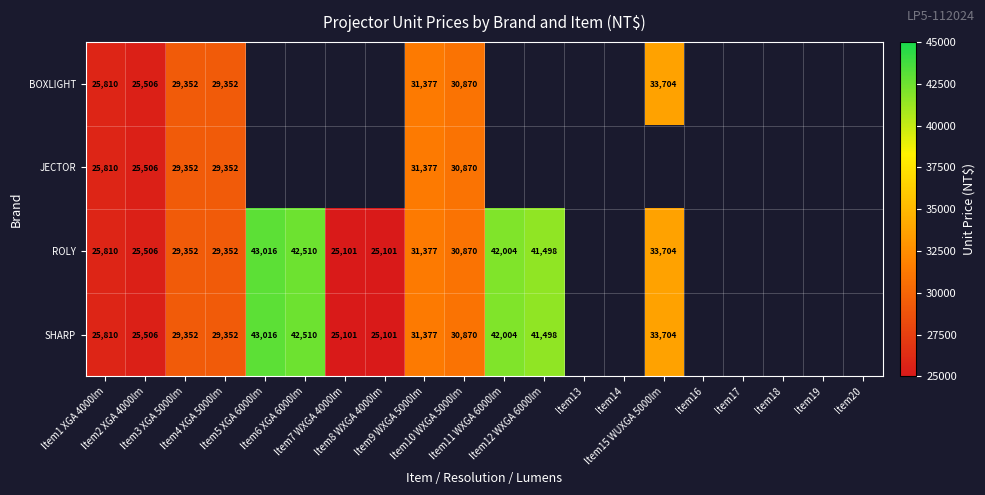

At Item15 WUXGA 5000lm, list the series in order from smallest to largest.

BOXLIGHT, JECTOR, ROLY, SHARP